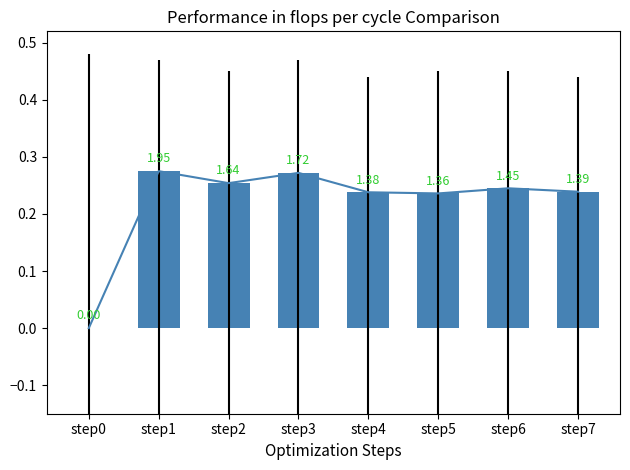

How many data points does each series have?

8